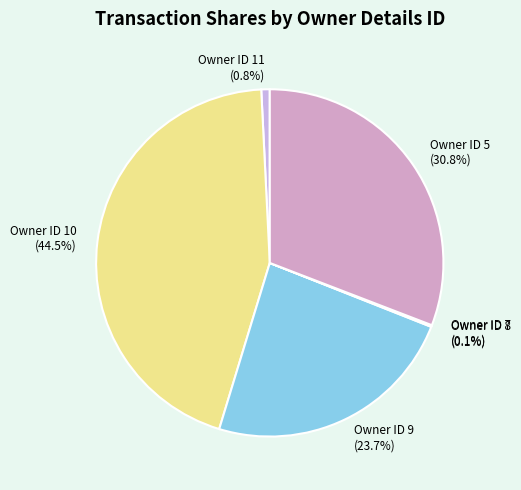

What is the largest slice in the pie chart?

Owner ID 10